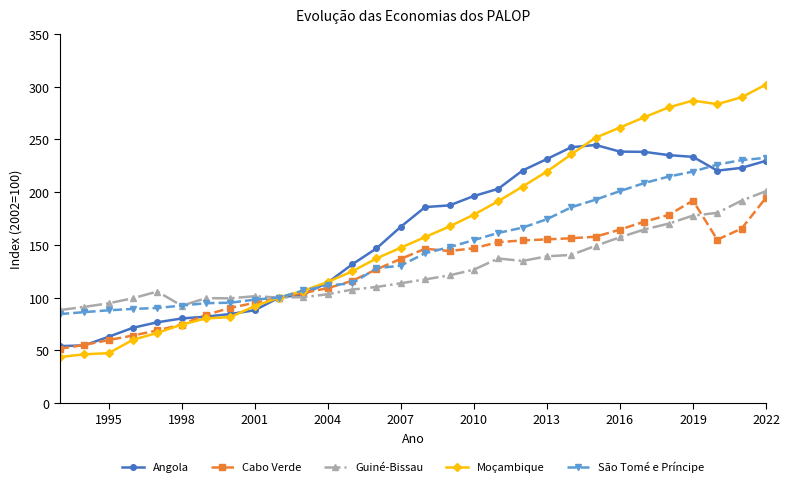

What is the highest value of the São Tomé e Príncipe series?

232.5